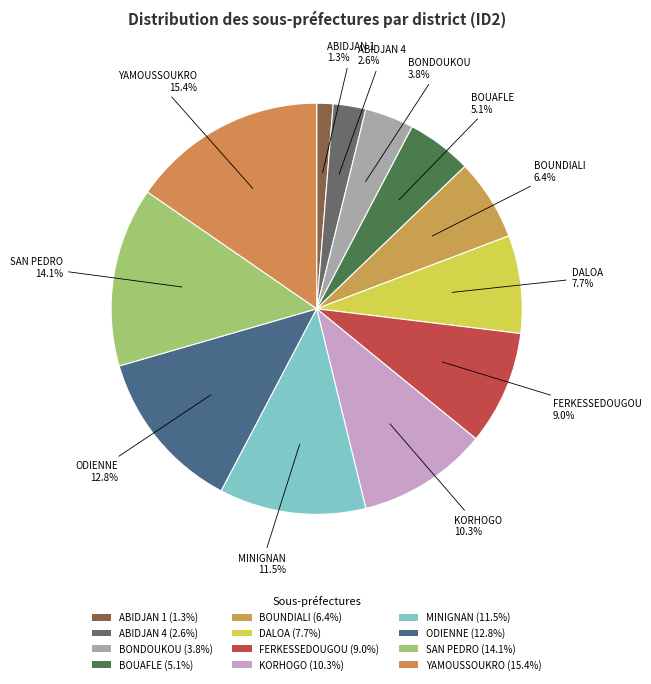

Combined, do ABIDJAN 4 and MINIGNAN account for over 50%?

No